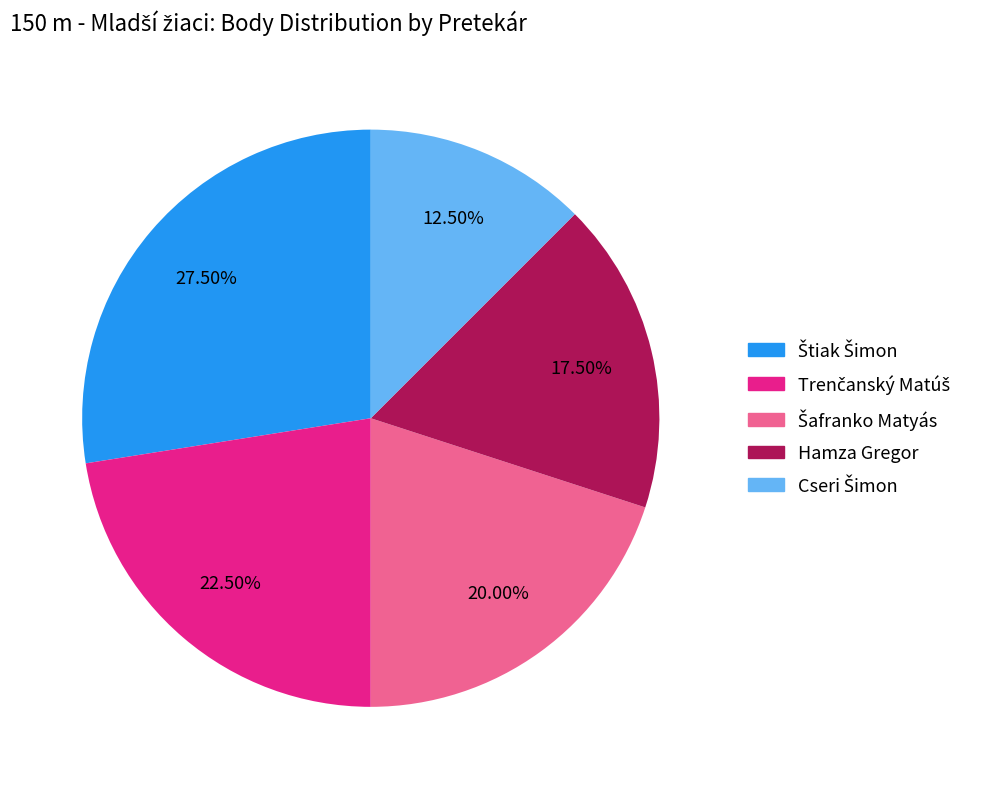

How many slices are in this pie chart?

5